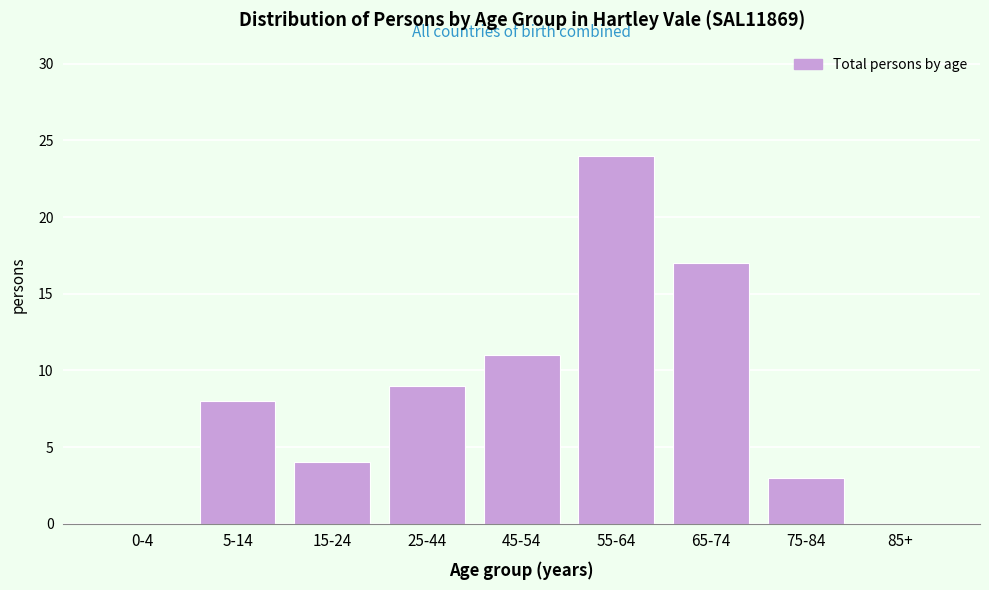

Reading left to right, extract all data points from this chart.

0-4=0	5-14=8	15-24=4	25-44=9	45-54=11	55-64=24	65-74=17	75-84=3	85+=0